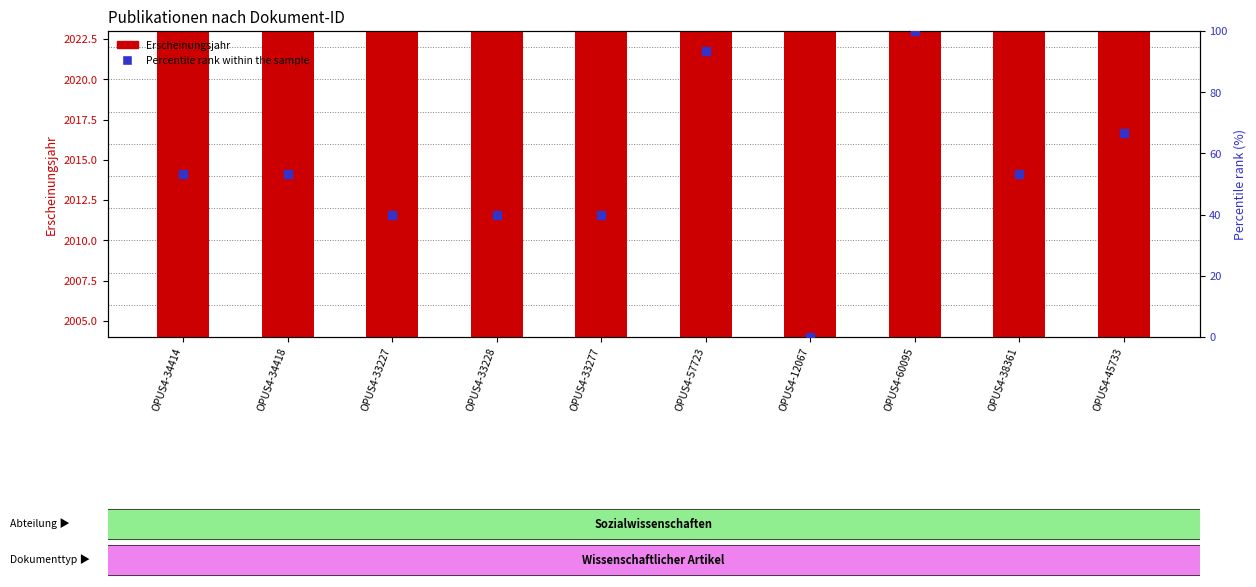

What are all the series names shown in the legend?

Erscheinungsjahr, Percentile rank within the sample